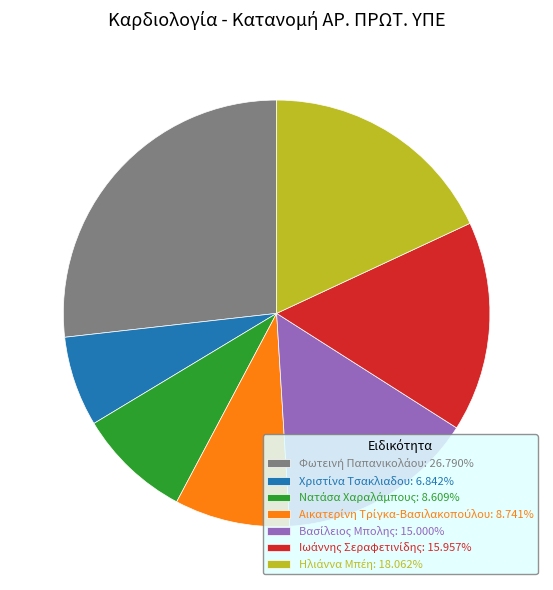

Does any single category account for the majority?

No